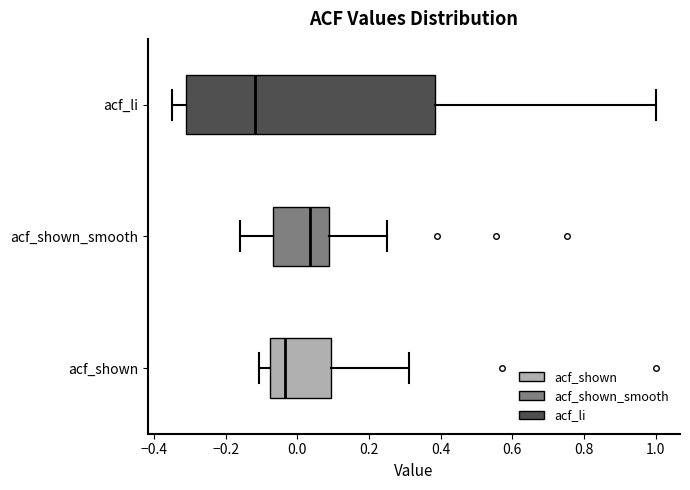

Reading bottom to top, read every box against the x-axis: the position of its median line, the range the box covers, and the ends of its whiskers. The values are not printed on the chart, so give them approximately, as read against the axis.

acf_shown: median -0.04, box -0.08 to 0.10, whiskers -0.10 to 0.32
acf_shown_smooth: median 0.04, box -0.06 to 0.08, whiskers -0.16 to 0.26
acf_li: median -0.12, box -0.30 to 0.38, whiskers -0.34 to 1.00